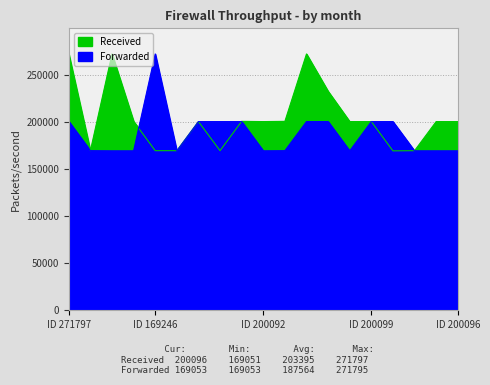

What is the label of the 13th point from the right?

200100